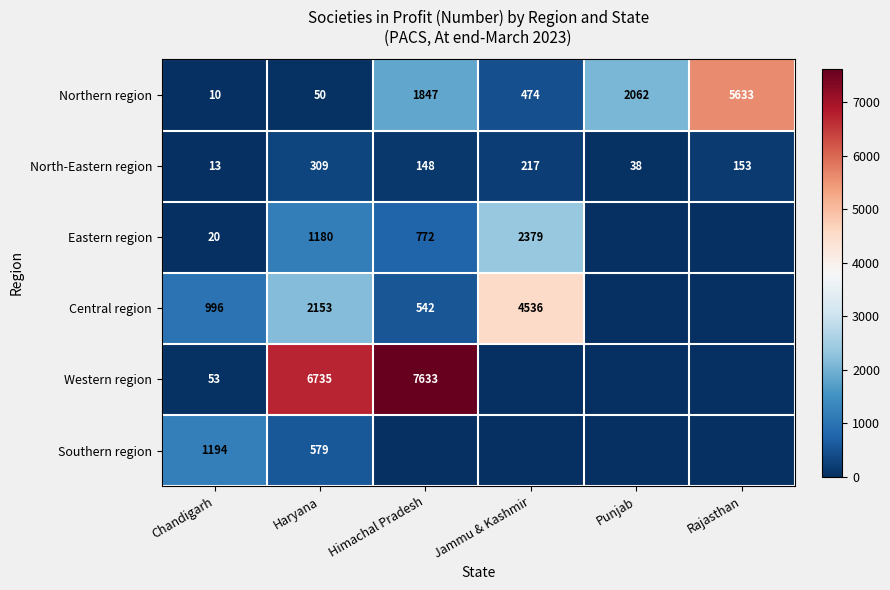

What is the difference between the maximum and minimum values in the North-Eastern region series?

296